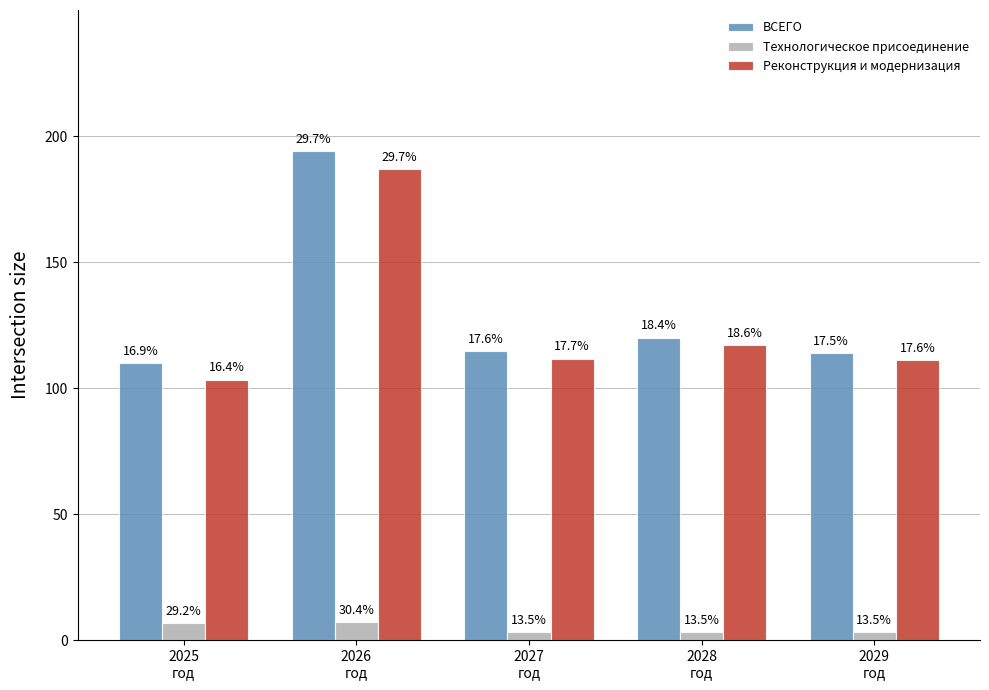

At how many categories does at least one series exceed 192?

1